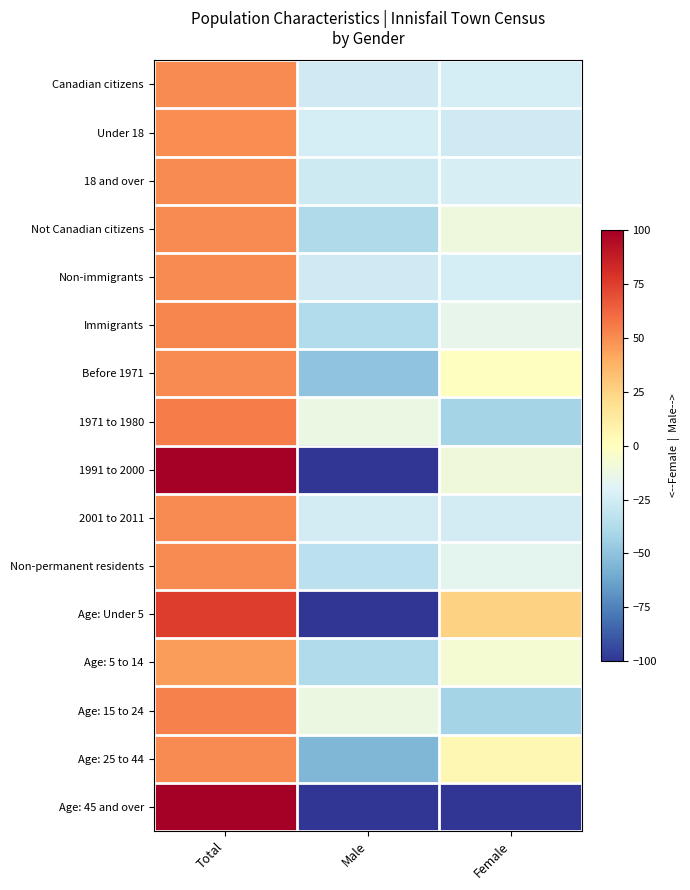

List the series in order of their peak value, lowest first.

Age: 5 to 14, Under 18, 2001 to 2011, Age: 25 to 44, Not Canadian citizens, Non-immigrants, Before 1971, Non-permanent residents, Canadian citizens, 18 and over, Immigrants, Age: 15 to 24, 1971 to 1980, Age: Under 5, 1991 to 2000, Age: 45 and over